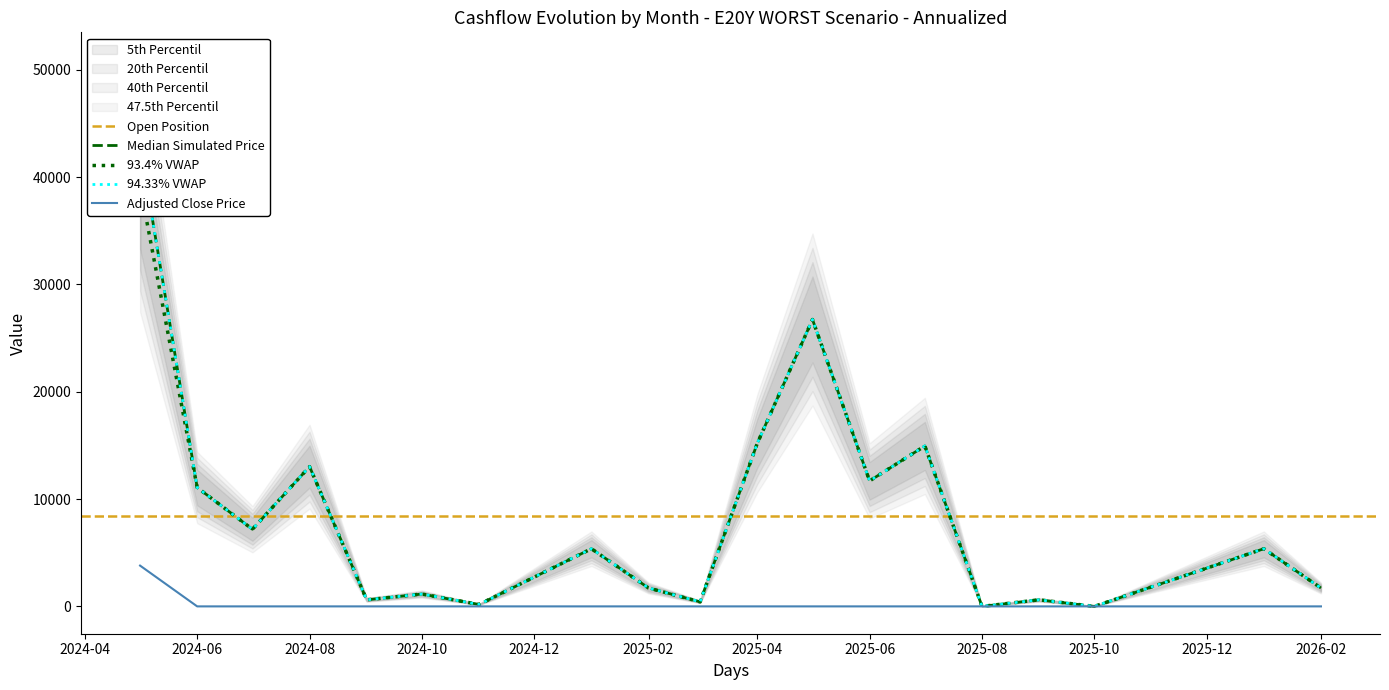

What is the total value across all series at 2025-03?

848.1